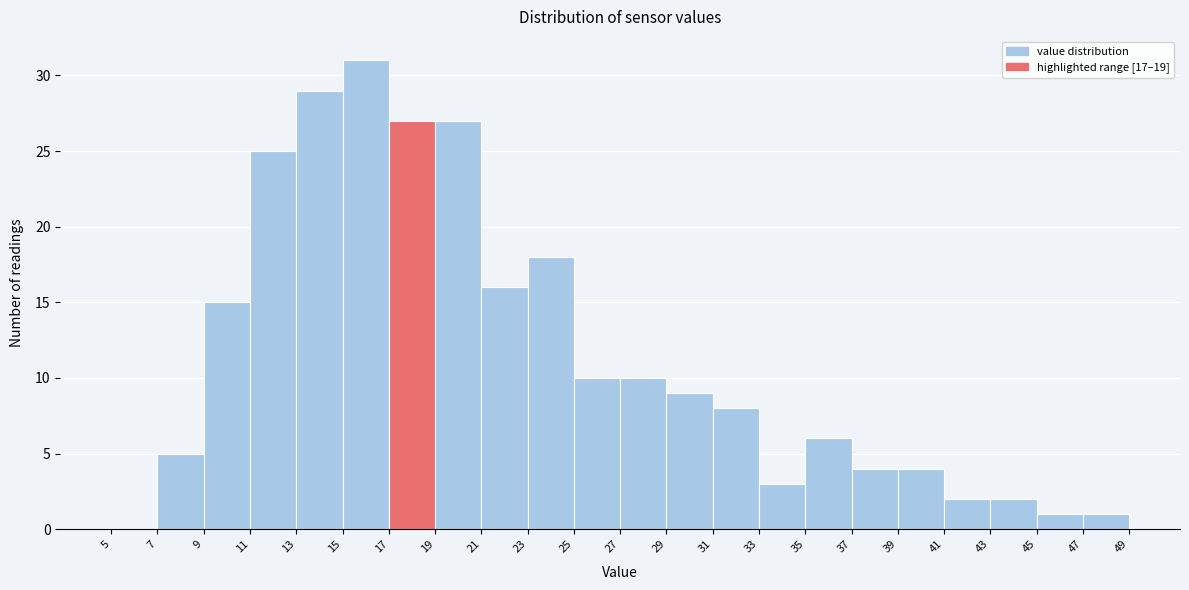

Which range on the x-axis has the tallest bar?

15 to 17